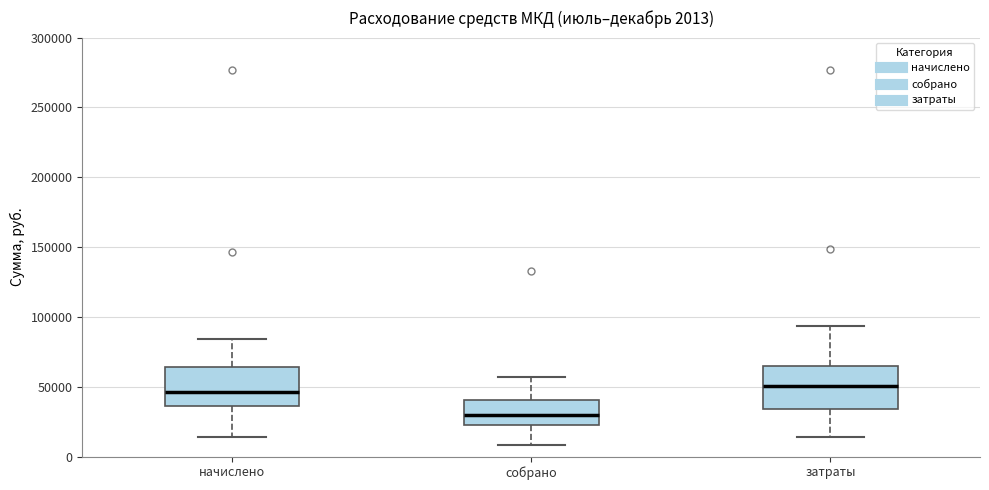

Which box's median line is the lowest?

собрано